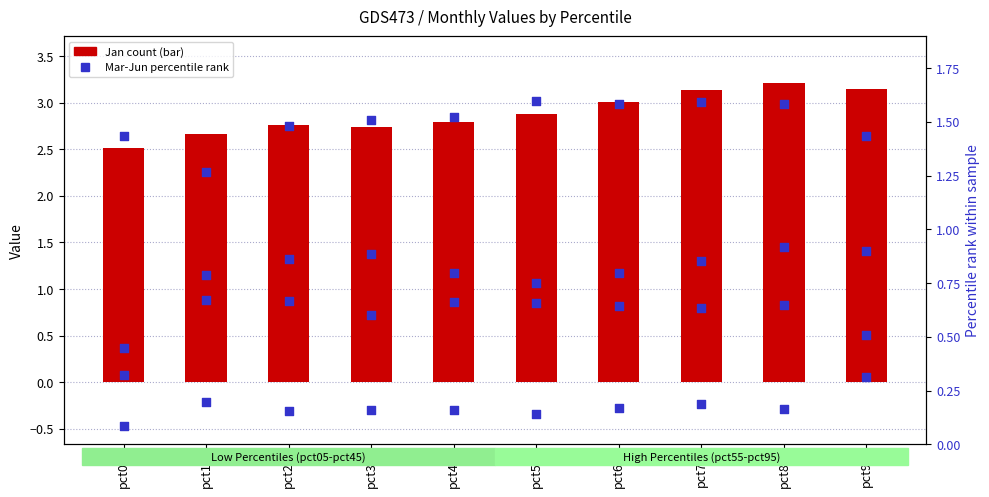

Is the value of Mar (percentile rank) at pct85 greater than the value of May (percentile rank) at pct65?

Yes